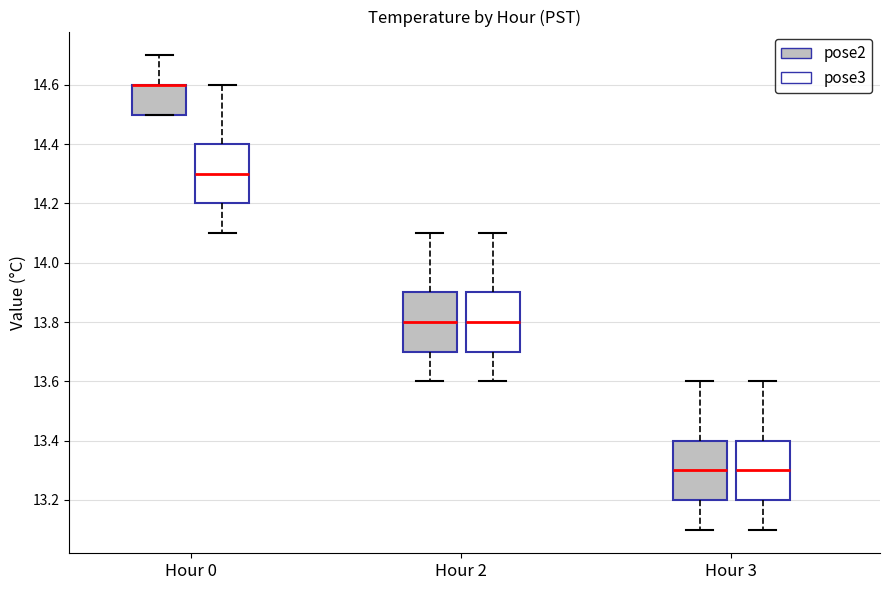

Reading left to right, read every box against the y-axis: the position of its median line, the range the box covers, and the ends of its whiskers. The values are not printed on the chart, so give them approximately, as read against the axis.

Hour 0 (pose2): median 14.6 (drawn on the box's upper edge), box 14.5 to 14.6, whiskers 14.5 to 14.7
Hour 0 (pose3): median 14.3, box 14.2 to 14.4, whiskers 14.1 to 14.6
Hour 2 (pose2): median 13.8, box 13.7 to 13.9, whiskers 13.6 to 14.1
Hour 2 (pose3): median 13.8, box 13.7 to 13.9, whiskers 13.6 to 14.1
Hour 3 (pose2): median 13.3, box 13.2 to 13.4, whiskers 13.1 to 13.6
Hour 3 (pose3): median 13.3, box 13.2 to 13.4, whiskers 13.1 to 13.6